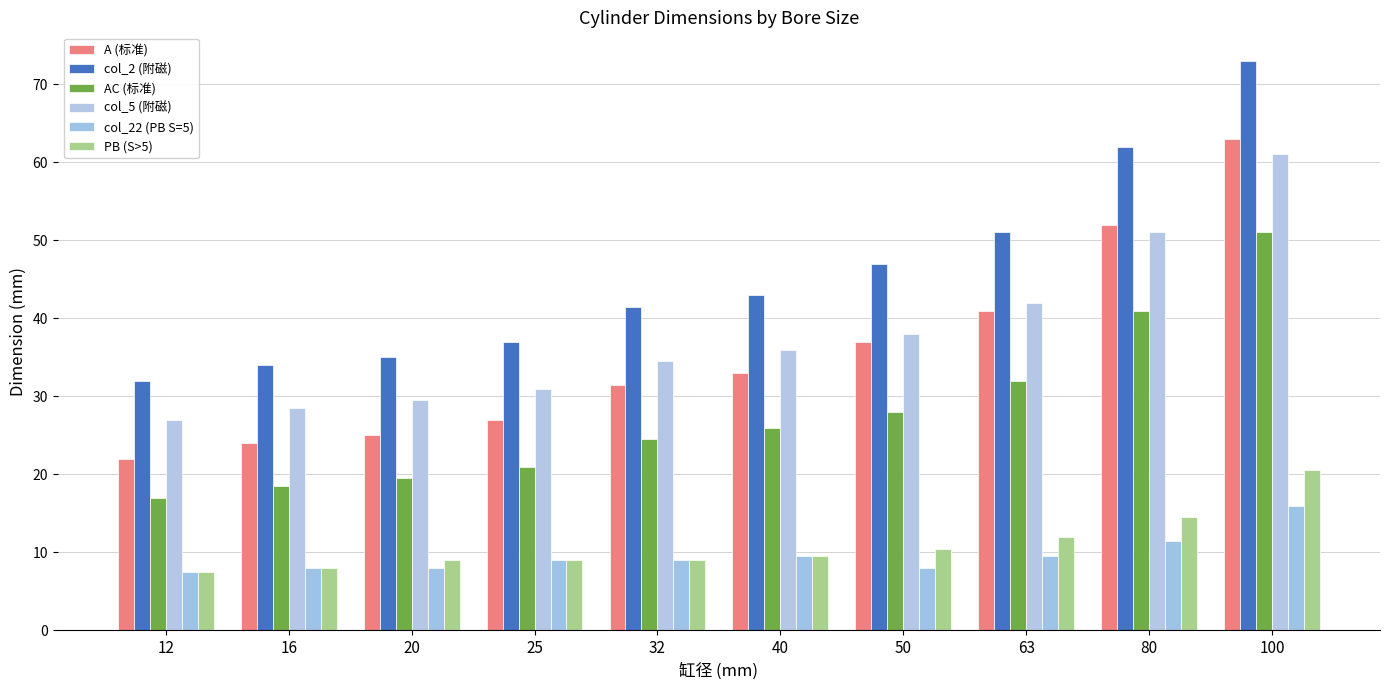

Which series has the largest total across all categories?

col_2 (附磁)